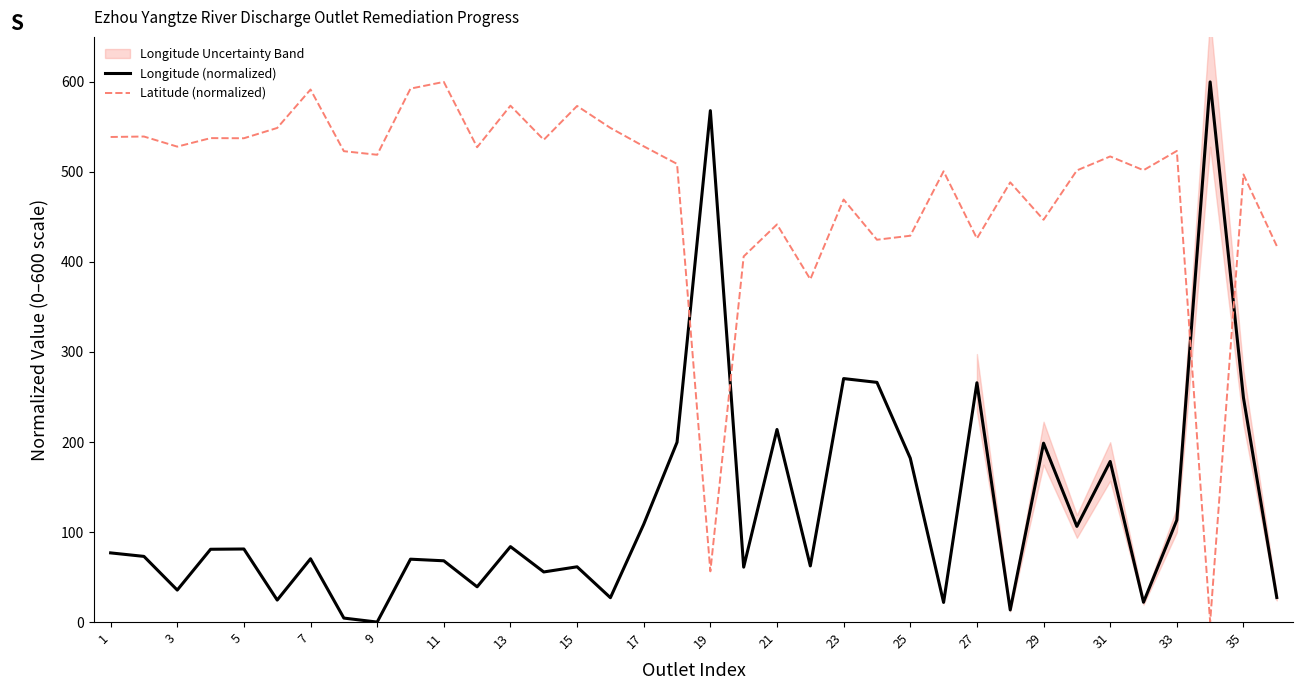

What is the sum of the Latitude (normalized) values at 13 and 27?

999.6